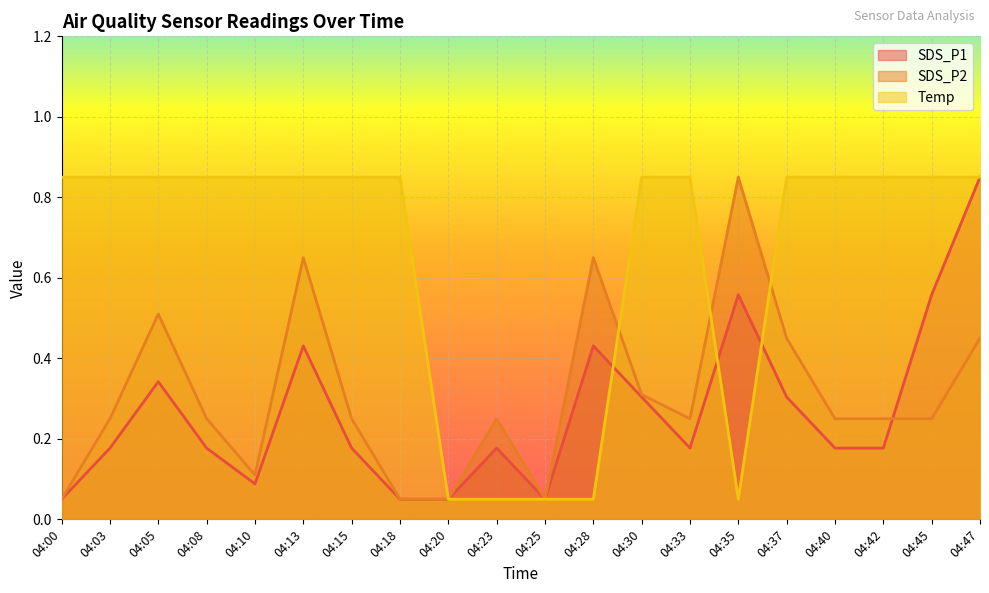

Reading right to left, list all the values displayed in this chart.

SDS_P1: 04:47=0.9	04:45=0.6	04:42=0.2	04:40=0.2	04:37=0.3	04:35=0.6	04:33=0.2	04:30=0.3	04:28=0.4	04:25=0.1	04:23=0.2	04:20=0.1	04:18=0.1	04:15=0.2	04:13=0.4	04:10=0.1	04:08=0.2	04:05=0.3	04:03=0.2	04:00=0.1
SDS_P2: 04:47=0.4	04:45=0.2	04:42=0.2	04:40=0.2	04:37=0.4	04:35=0.9	04:33=0.2	04:30=0.3	04:28=0.7	04:25=0.1	04:23=0.2	04:20=0.1	04:18=0.1	04:15=0.2	04:13=0.7	04:10=0.1	04:08=0.2	04:05=0.5	04:03=0.2	04:00=0.1
Temp: 04:47=0.9	04:45=0.9	04:42=0.9	04:40=0.9	04:37=0.9	04:35=0.1	04:33=0.9	04:30=0.9	04:28=0.1	04:25=0.1	04:23=0.1	04:20=0.1	04:18=0.9	04:15=0.9	04:13=0.9	04:10=0.9	04:08=0.9	04:05=0.9	04:03=0.9	04:00=0.9